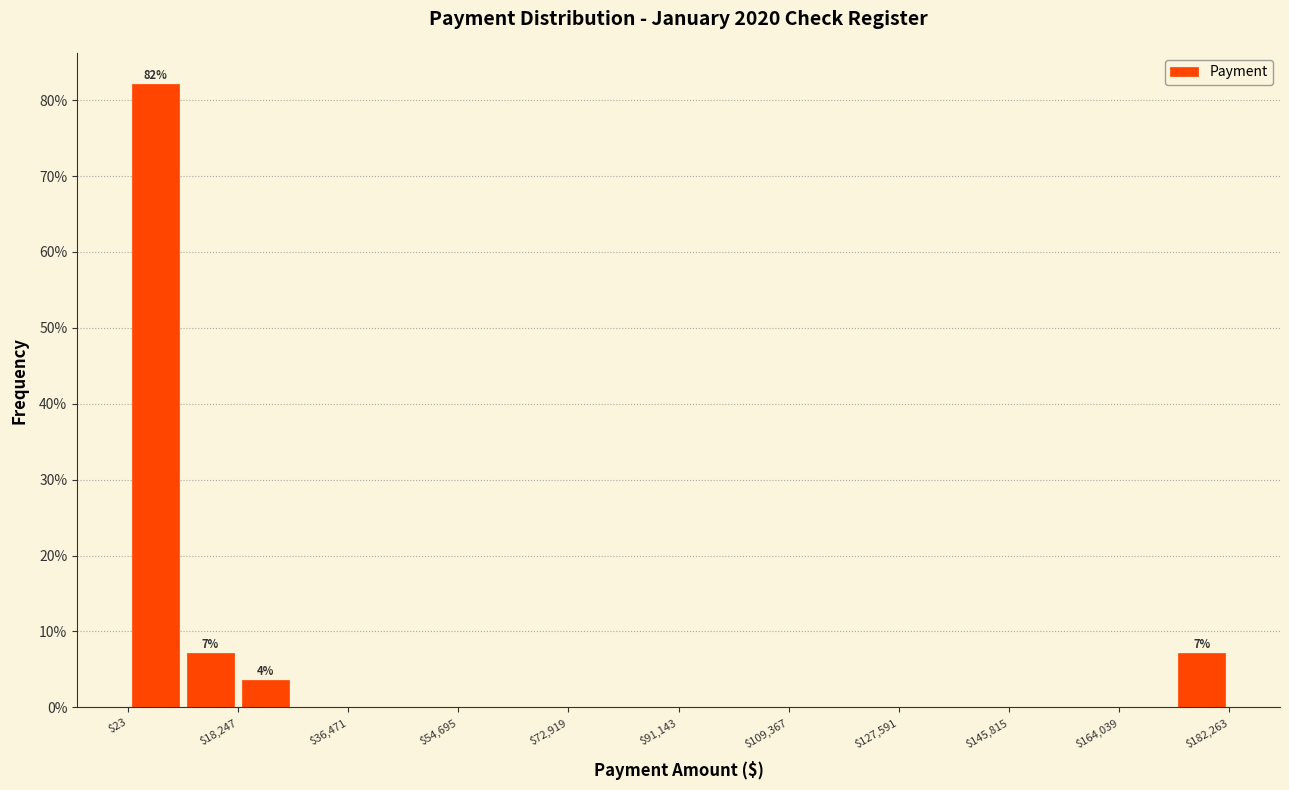

Over which range of the x-axis is the bar tallest?

0 to 10000